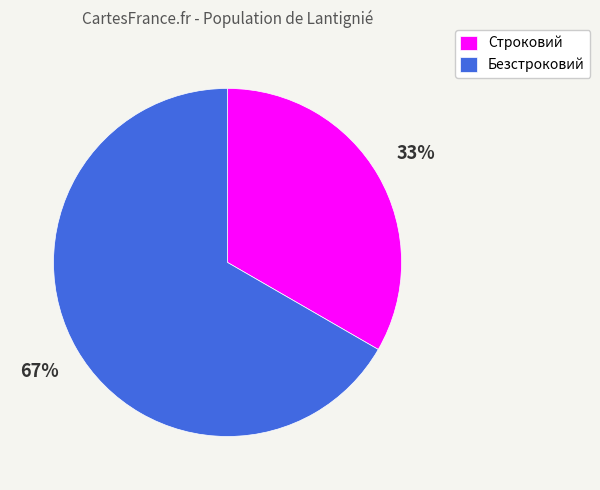

Which category has the smallest portion of the pie?

Строковий